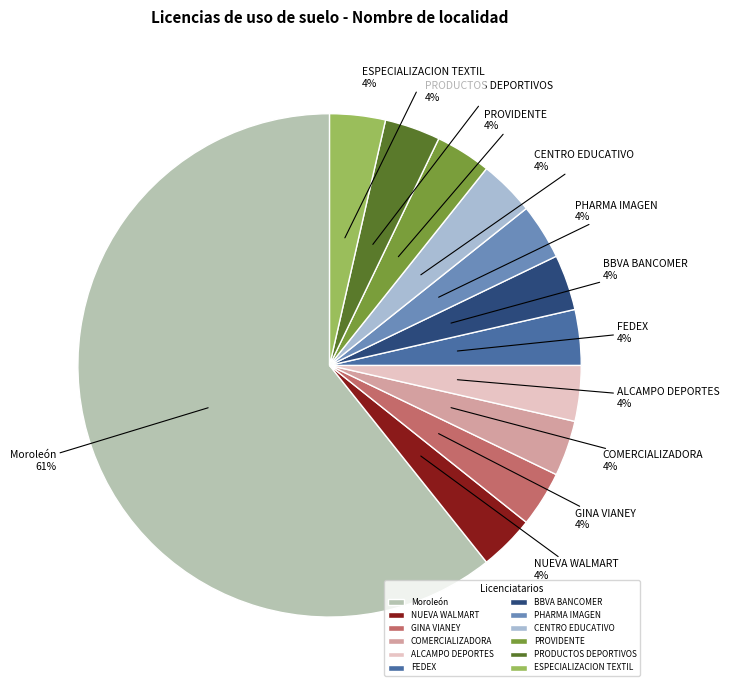

What is the largest slice in the pie chart?

Moroleón